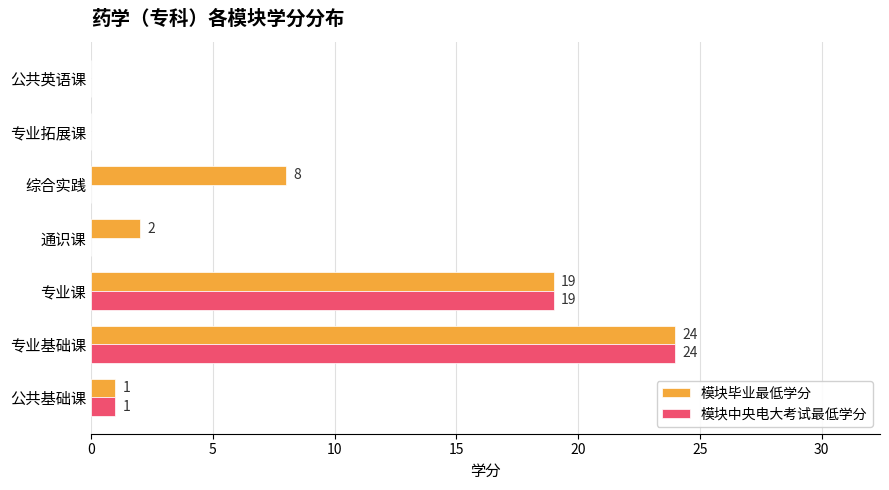

What value does the 模块中央电大考试最低学分 series have at 专业课, to the nearest 10?

20